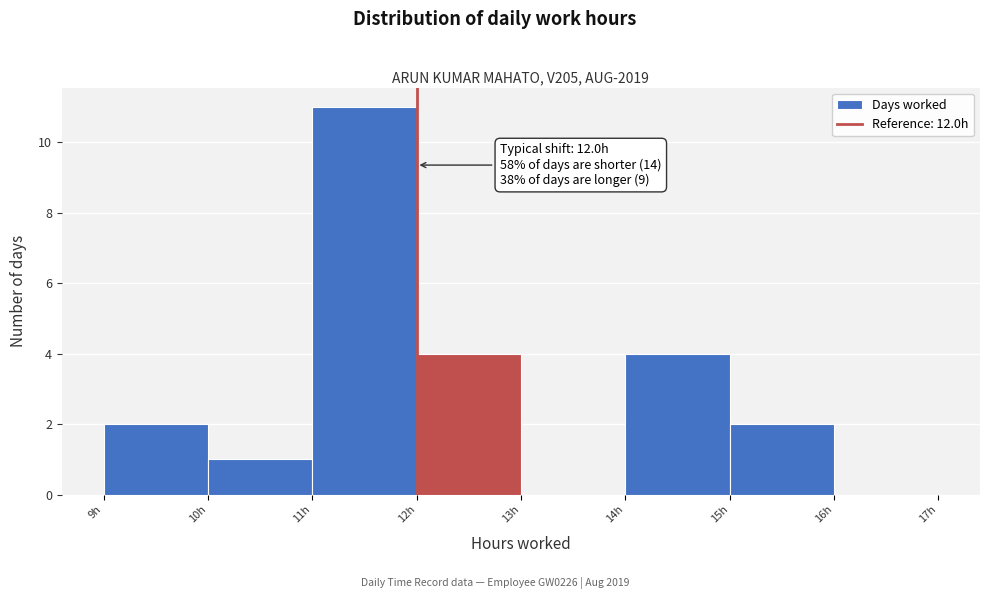

Which range on the x-axis has the tallest bar?

11 to 12